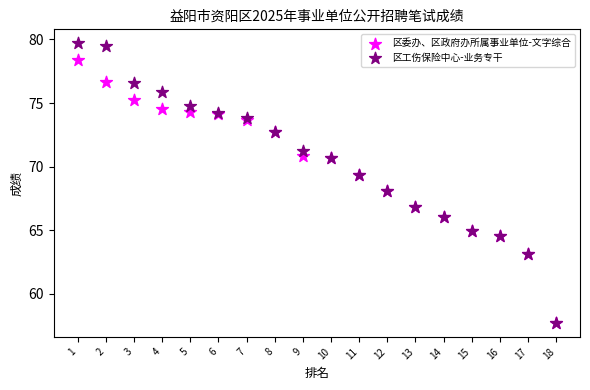

Which series contains the highest Y value?

区工伤保险中心-业务专干